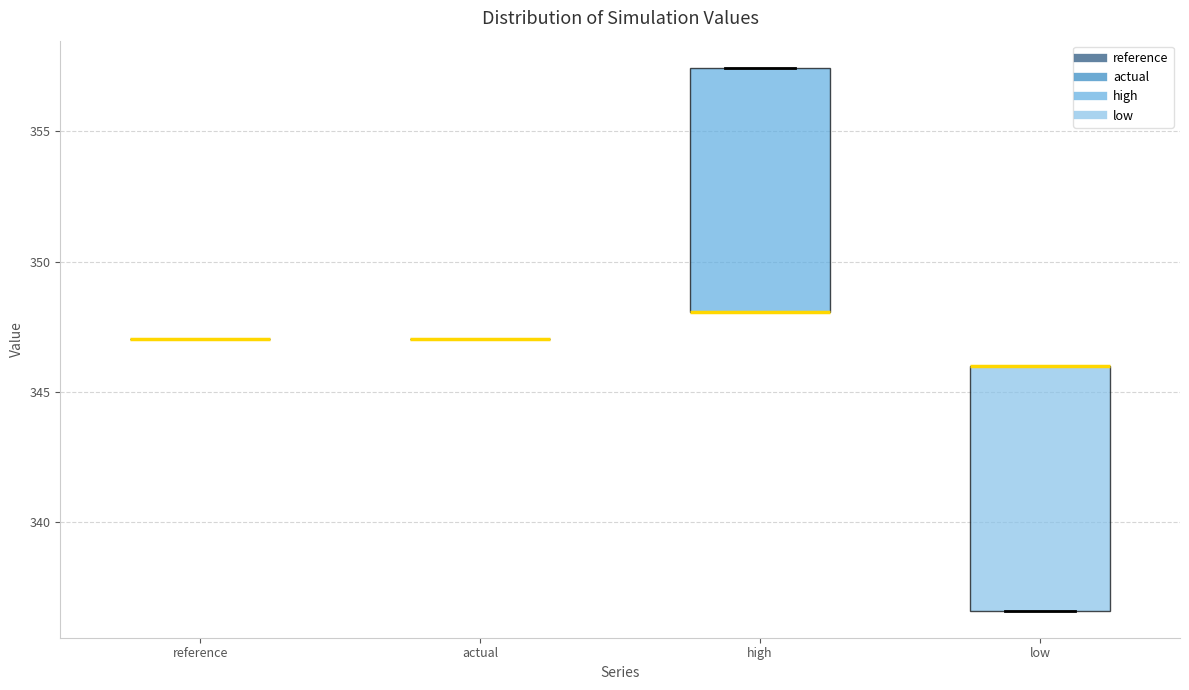

Reading left to right, transcribe this box plot: for each box, give where its median line is, the range the box spans, and where its two whiskers end, as read against the y-axis. The values are not printed on the chart, so give them approximately, as read against the axis.

reference: box collapsed to a line at 347.0, whiskers 347.0 to 347.0
actual: box collapsed to a line at 347.0, whiskers 347.0 to 347.0
high: median 348.0 (drawn on the box's lower edge), box 348.0 to 357.5, whiskers 348.0 to 357.5
low: median 346.0 (drawn on the box's upper edge), box 336.5 to 346.0, whiskers 336.5 to 346.0